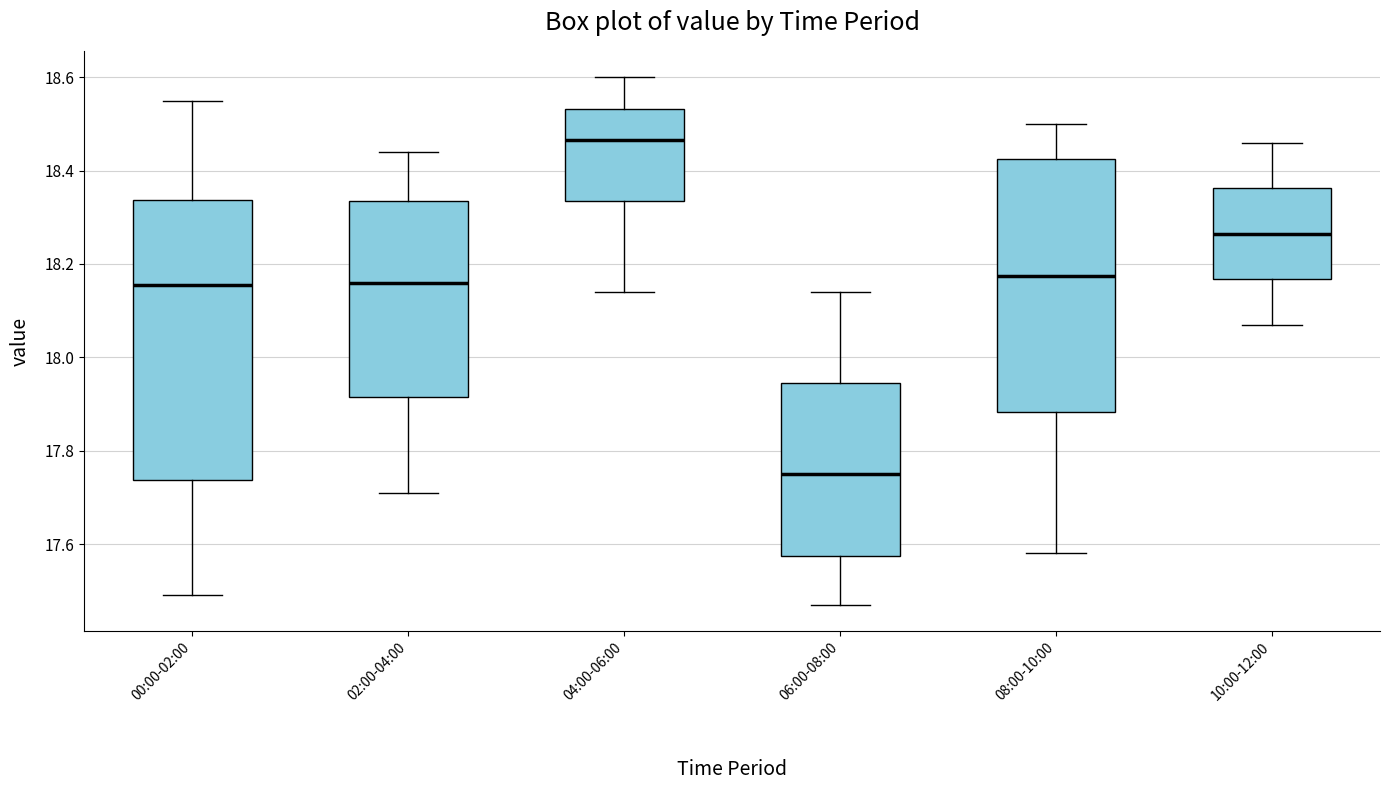

Reading left to right, read every box against the y-axis: the position of its median line, the range the box covers, and the ends of its whiskers. The values are not printed on the chart, so give them approximately, as read against the axis.

00:00-02:00: median 18.16, box 17.74 to 18.34, whiskers 17.50 to 18.56
02:00-04:00: median 18.16, box 17.92 to 18.34, whiskers 17.72 to 18.44
04:00-06:00: median 18.46, box 18.34 to 18.54, whiskers 18.14 to 18.60
06:00-08:00: median 17.76, box 17.58 to 17.94, whiskers 17.48 to 18.14
08:00-10:00: median 18.18, box 17.88 to 18.42, whiskers 17.58 to 18.50
10:00-12:00: median 18.26, box 18.16 to 18.36, whiskers 18.08 to 18.46